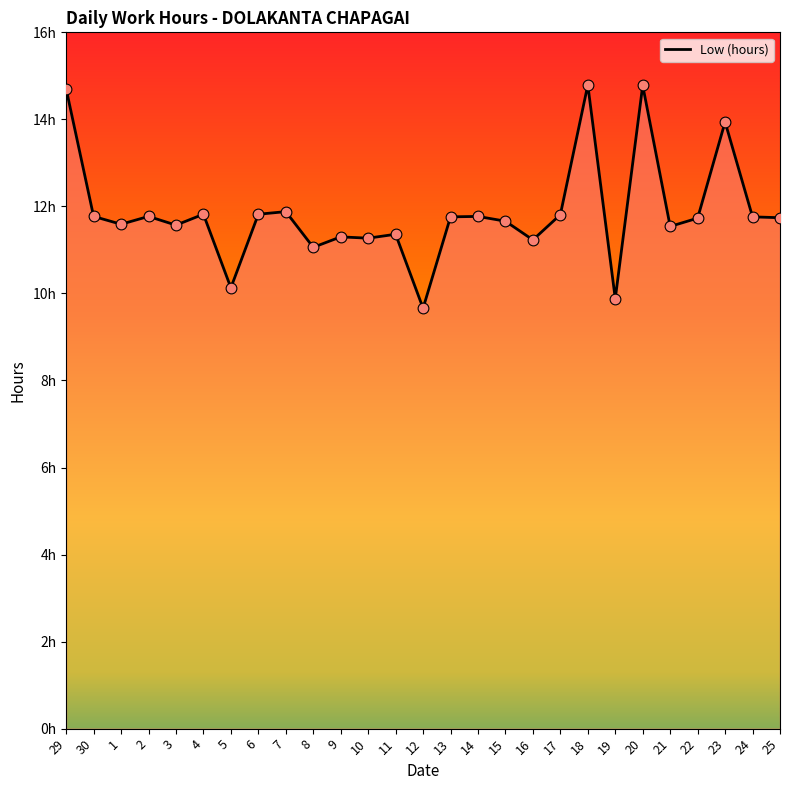

Between 3 and 1, which is larger?

1